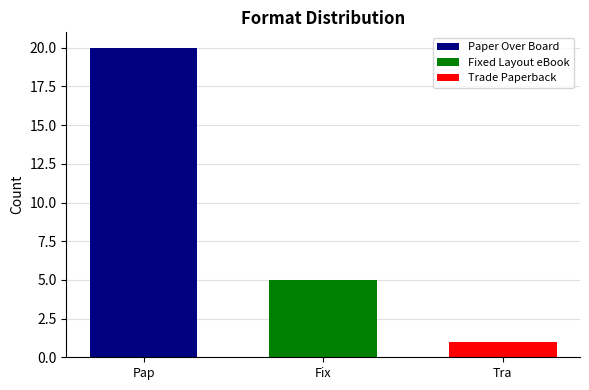

What is the difference between the maximum and second lowest values?

15